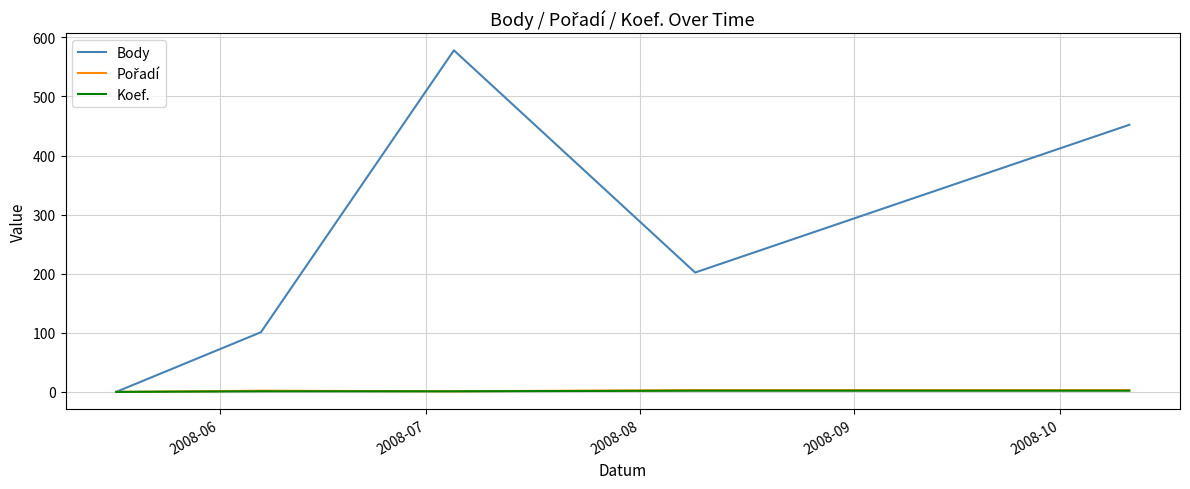

At how many categories does at least one series exceed 185?

3